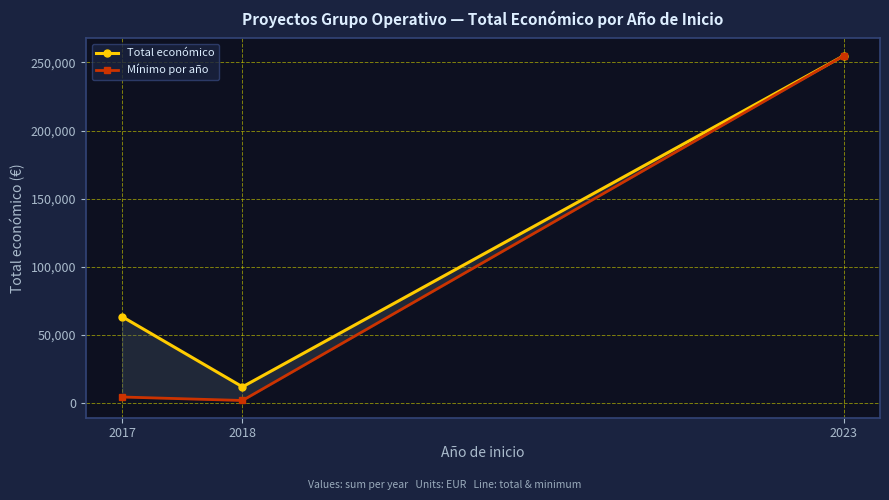

What is the spread (max minus min) of values at 2018?

10000